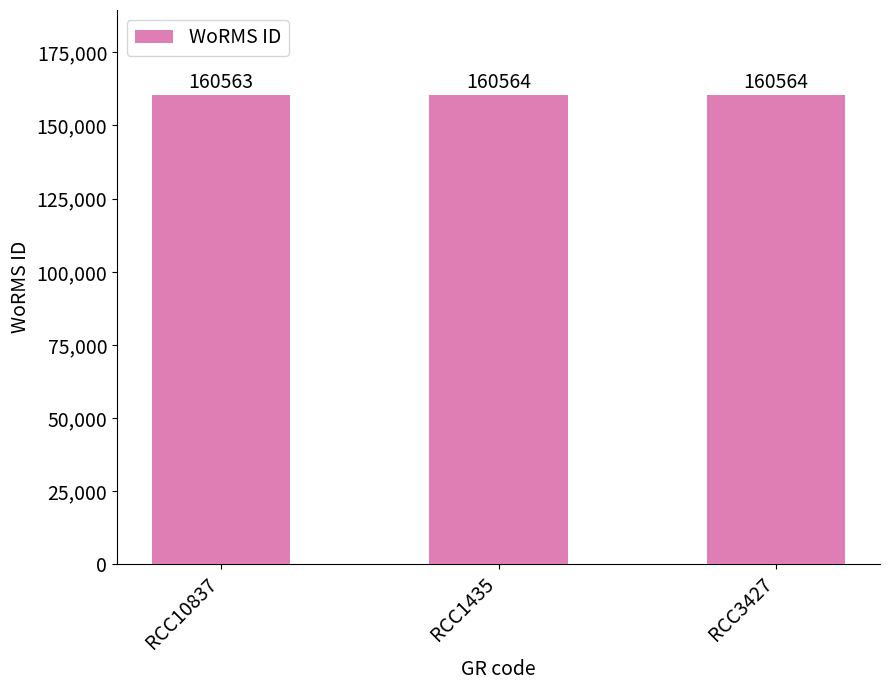

What is the label of the 1st bar from the left?

RCC10837